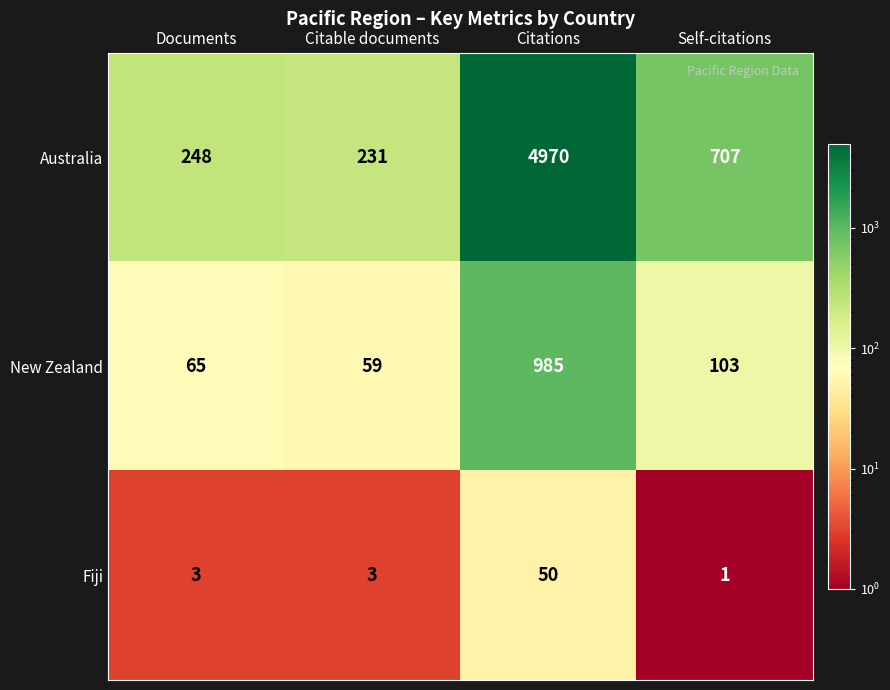

What is the difference between the Australia values at Self-citations and Citable documents?

476